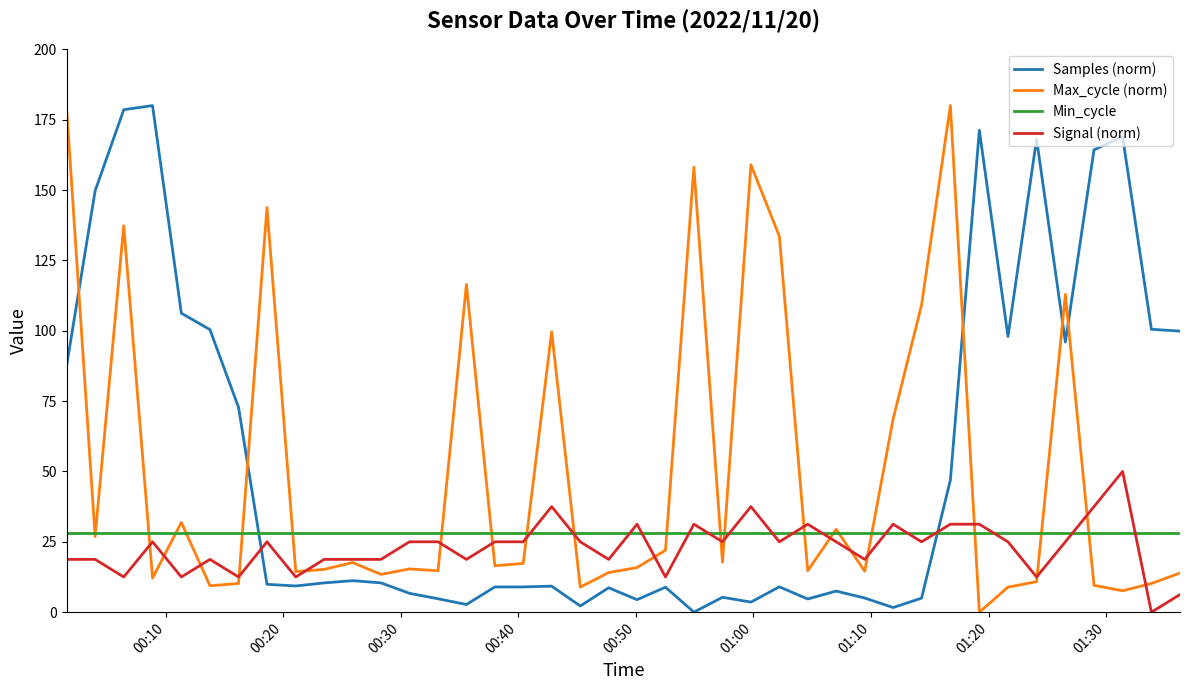

True or false: Signal (norm) and Min_cycle cross at least once.

True